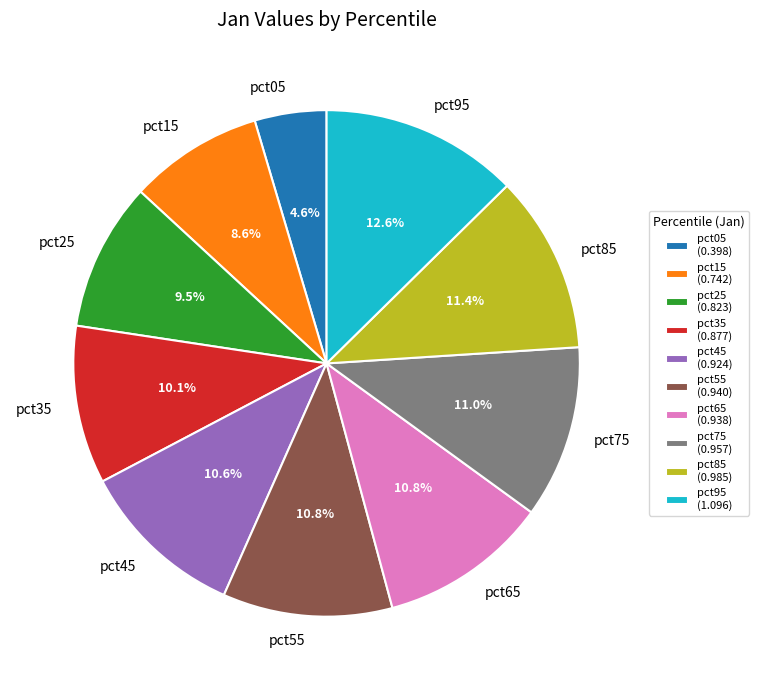

Combined, do pct95 and pct65 account for over 50%?

No